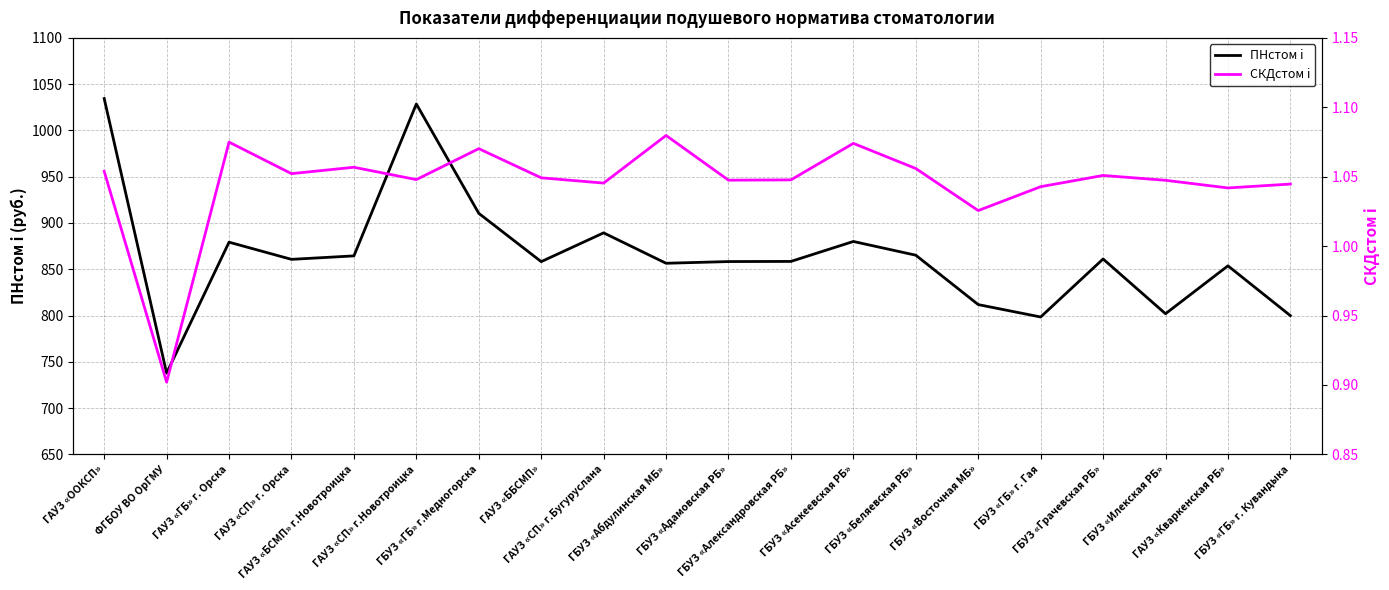

At which label is ПНстом i closest to 886?

ГАУЗ «СП» г.Бугуруслана